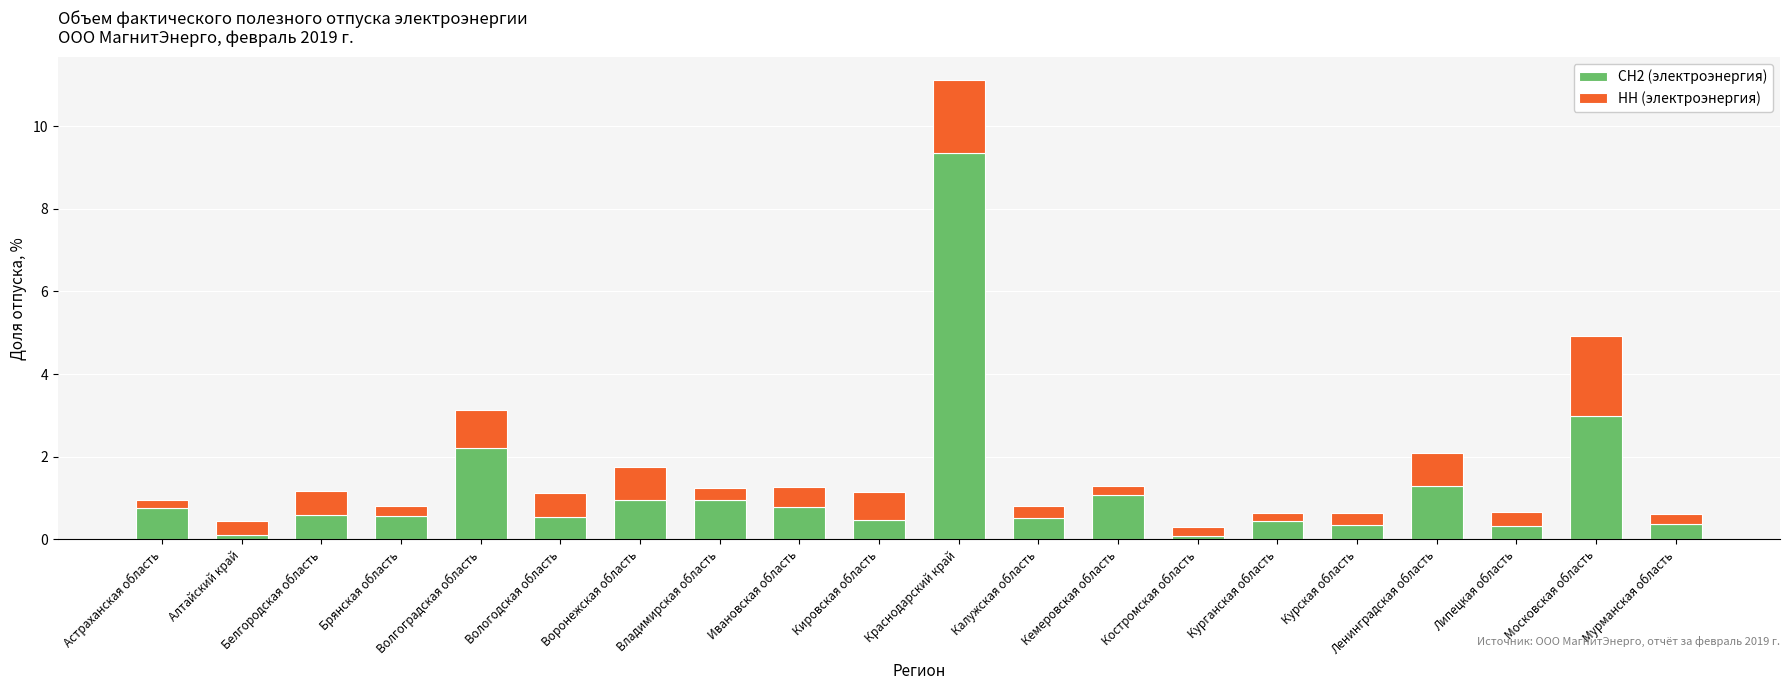

Is it true that СН2 (электроэнергия) equals 0.4 at Астраханская область?

False